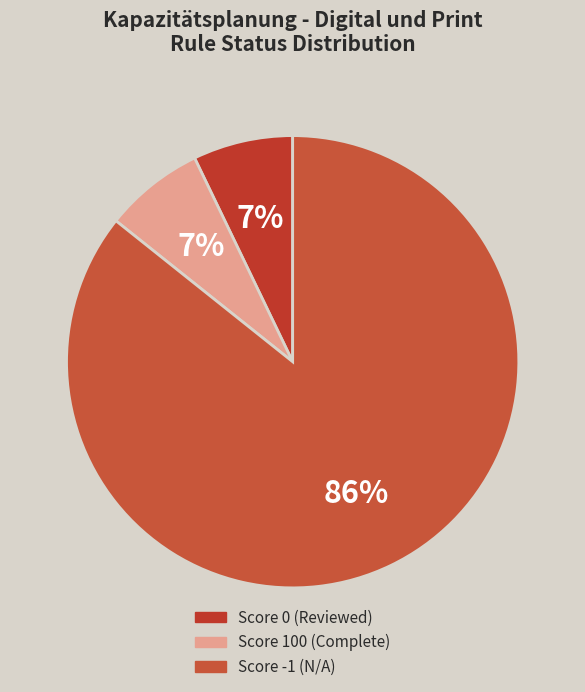

How many slices are in this pie chart?

3